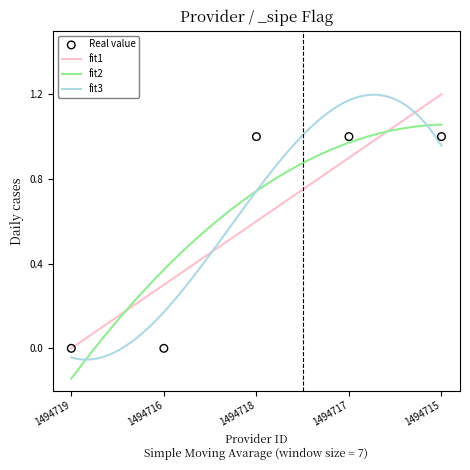

Between 1494717 and 1494719, which is larger?

1494717